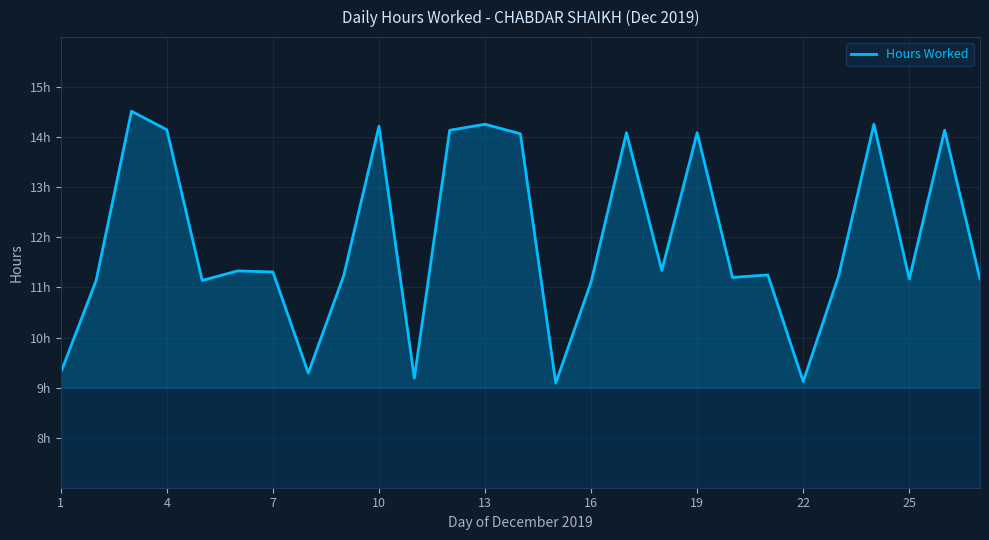

Is this an area chart (filled region under the line)?

Yes